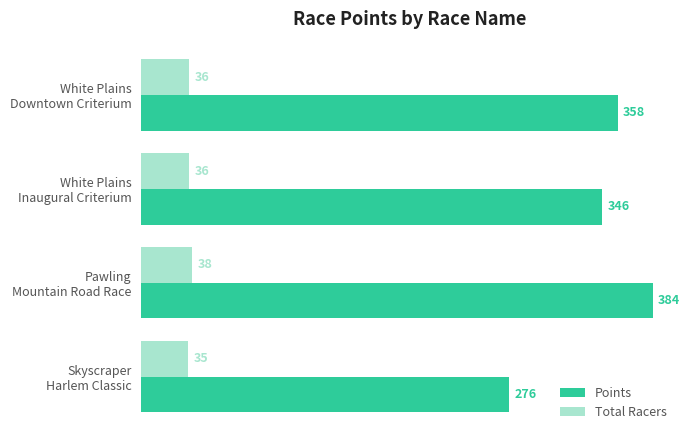

Which series has the widest spread of values?

Points